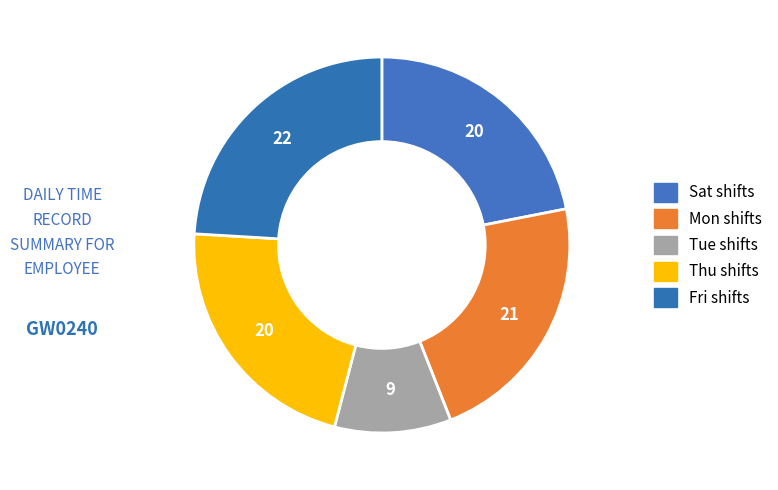

How many slices are in this pie chart?

5